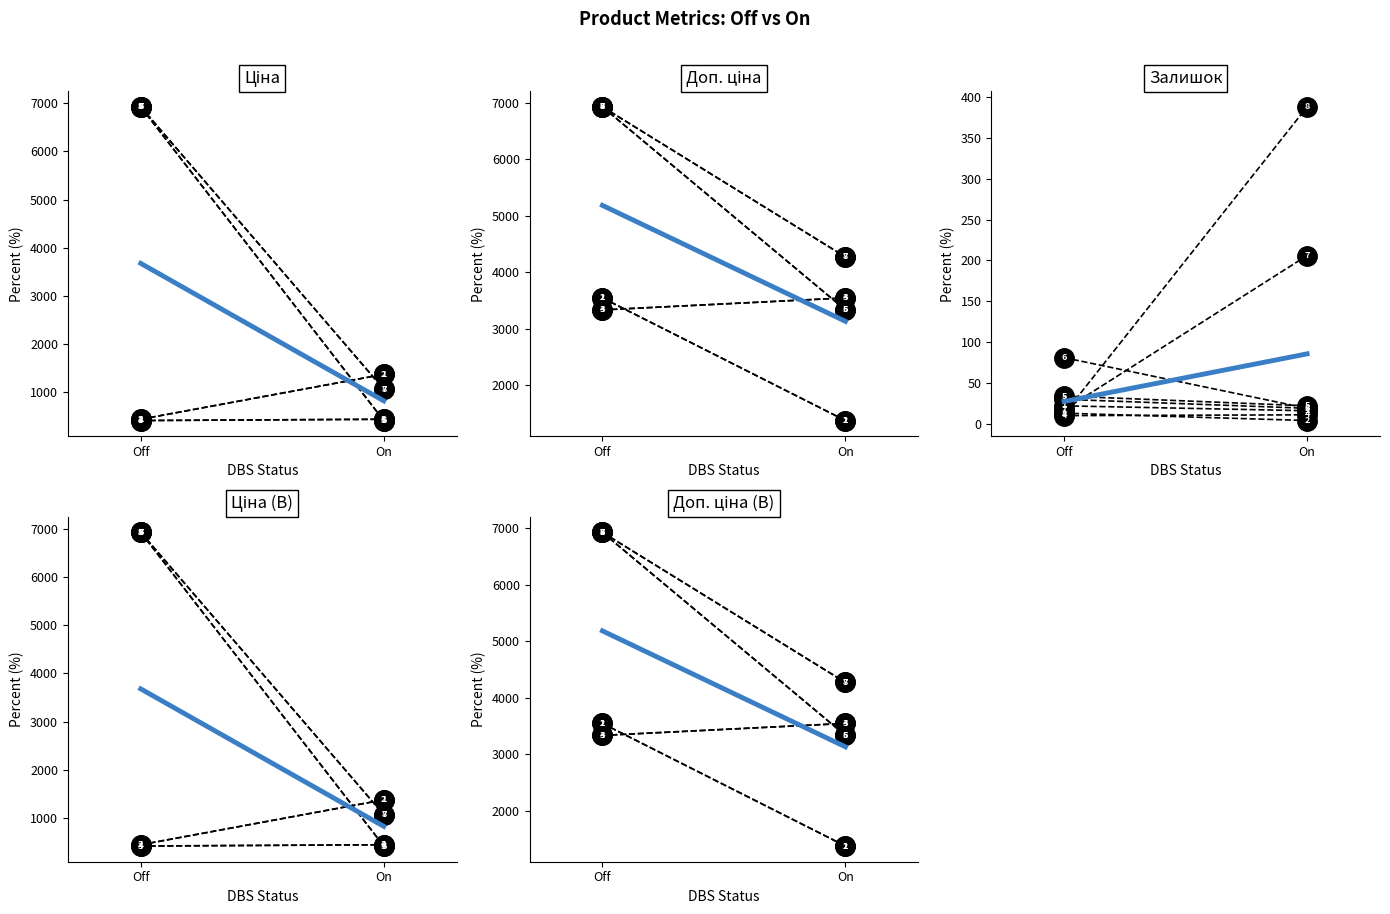

Is the value of Ціна at 280941856 greater than the value of Доп. ціна at 271691953?

Yes